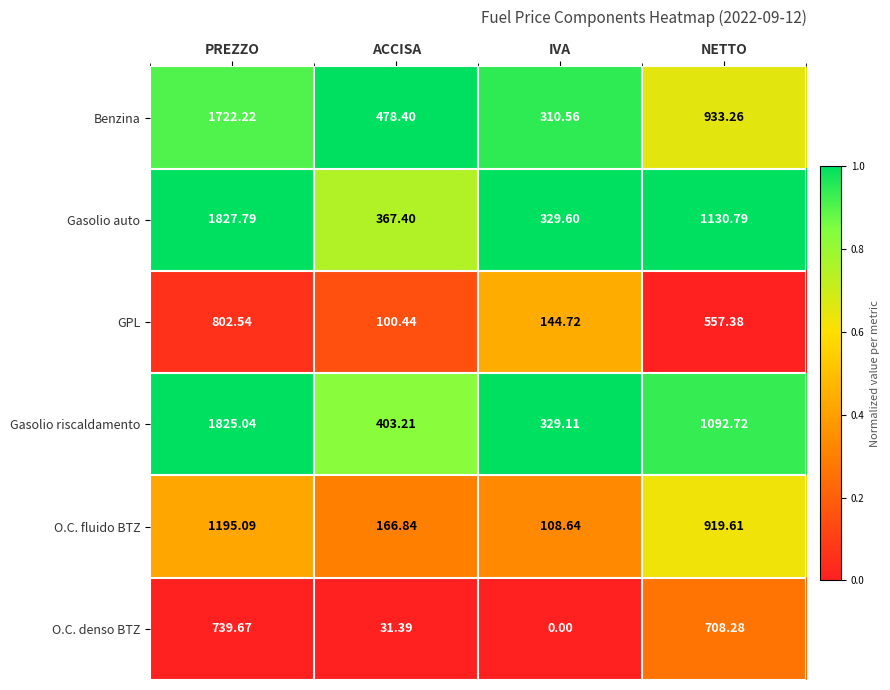

How many series are shown in this chart?

6